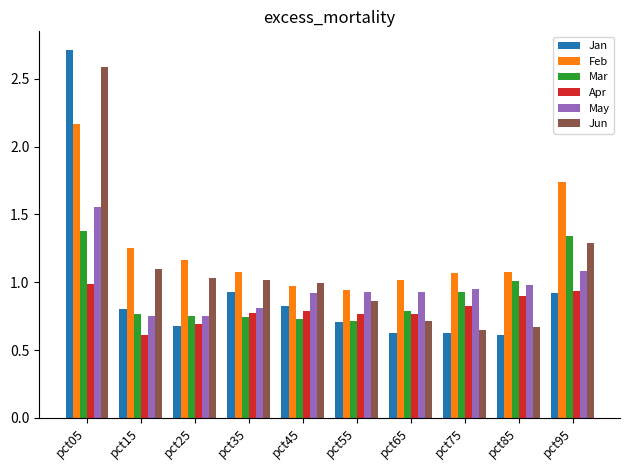

Which series has the widest spread of values?

Jan